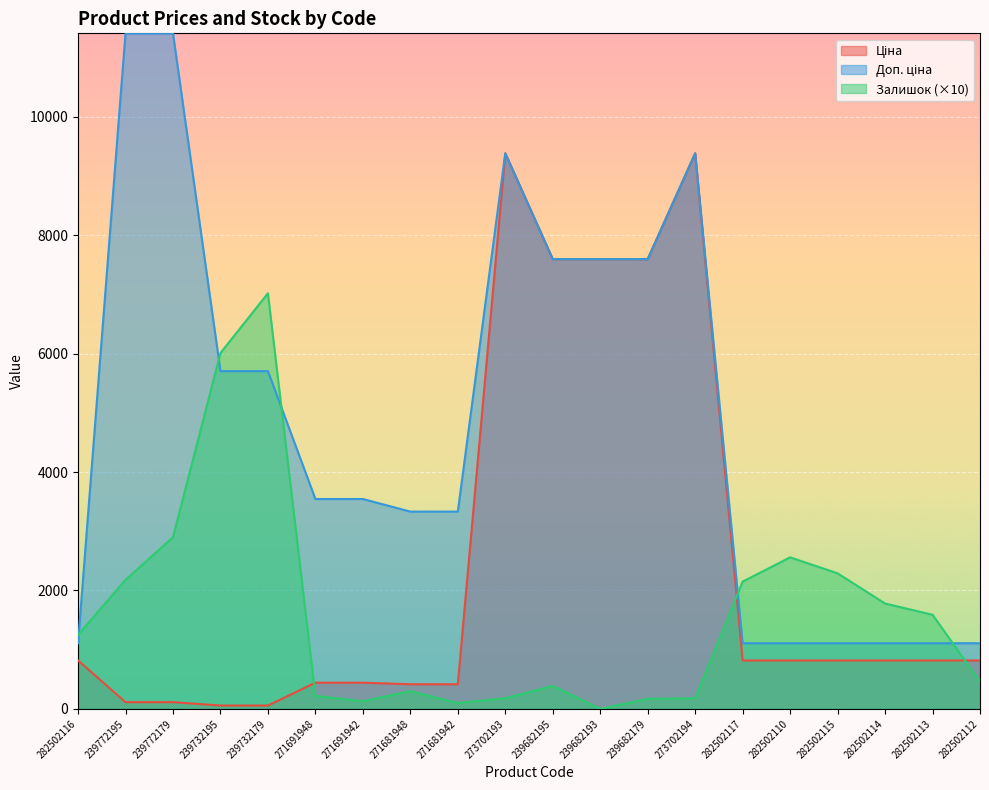

Reading left to right, transcribe all the data shown in this chart.

Ціна: 282502116=818.5	239772195=114.1	239772179=114.1	239732195=57.0	239732179=57.0	271691948=443.1	271691942=443.1	271681948=416.6	271681942=416.6	273702193=9384.0	239682195=7596.5	239682193=7596.5	239682179=7596.5	273702194=9384.0	282502117=818.5	282502110=818.5	282502115=818.5	282502114=818.5	282502113=818.5	282502112=818.5
Доп. ціна: 282502116=1109.2	239772195=11410.0	239772179=11410.0	239732195=5705.0	239732179=5705.0	271691948=3545.0	271691942=3545.0	271681948=3332.5	271681942=3332.5	273702193=9384.0	239682195=7596.5	239682193=7596.5	239682179=7596.5	273702194=9384.0	282502117=1109.2	282502110=1109.2	282502115=1109.2	282502114=1109.2	282502113=1109.2	282502112=1109.2
Залишок: 282502116=1250.0	239772195=2180.0	239772179=2900.0	239732195=6010.0	239732179=7020.0	271691948=220.0	271691942=130.0	271681948=300.0	271681942=100.0	273702193=180.0	239682195=390.0	239682193=0.0	239682179=170.0	273702194=180.0	282502117=2150.0	282502110=2560.0	282502115=2290.0	282502114=1780.0	282502113=1590.0	282502112=460.0